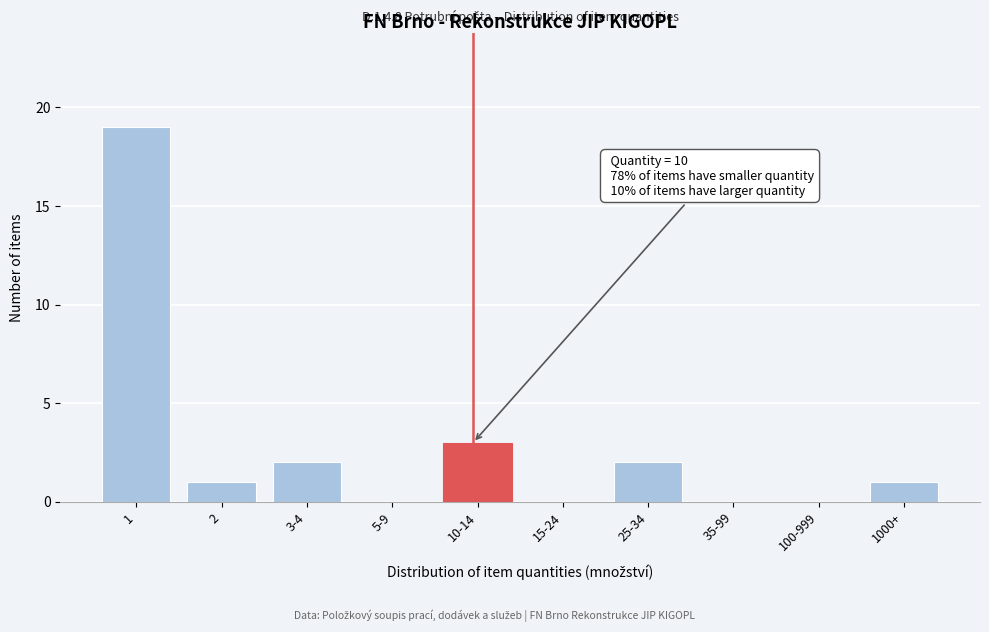

Reading left to right, extract all data points from this chart.

1=19	2=1	3-4=2	5-9=0	10-14=3	15-24=0	25-34=2	35-99=0	100-999=0	1000+=1